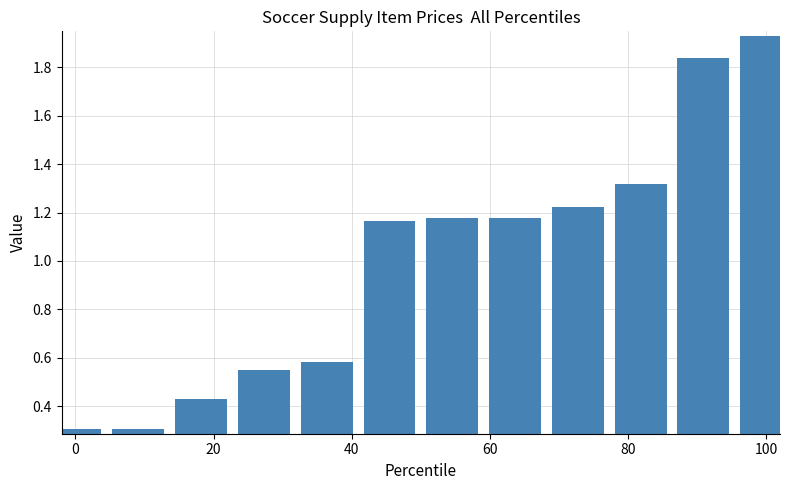

What is the smallest value displayed?

0.3